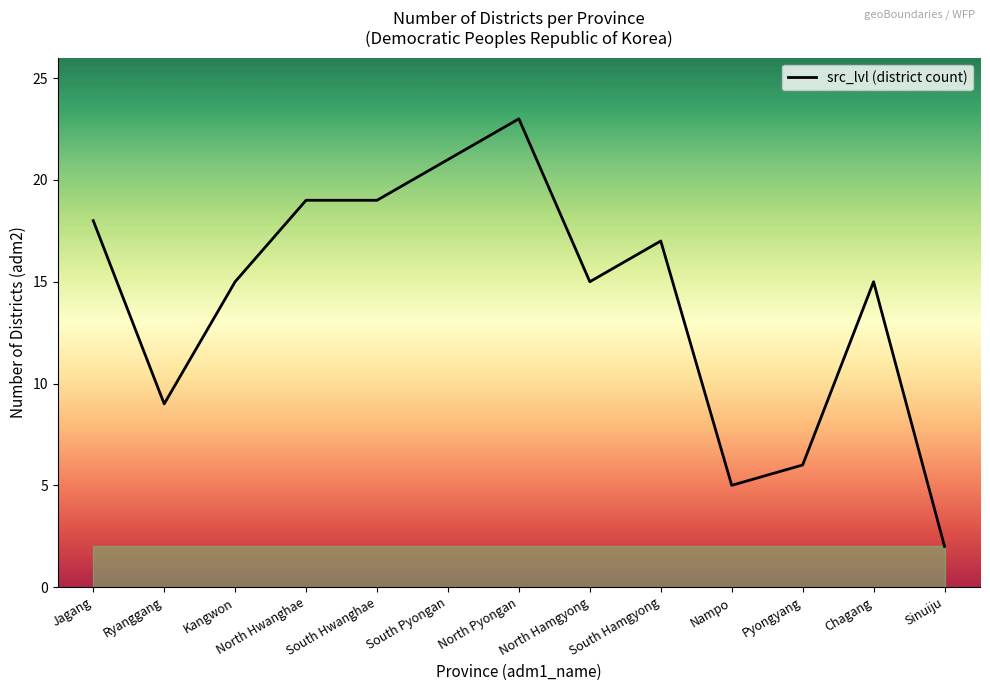

What is the difference between the maximum and minimum values?

21